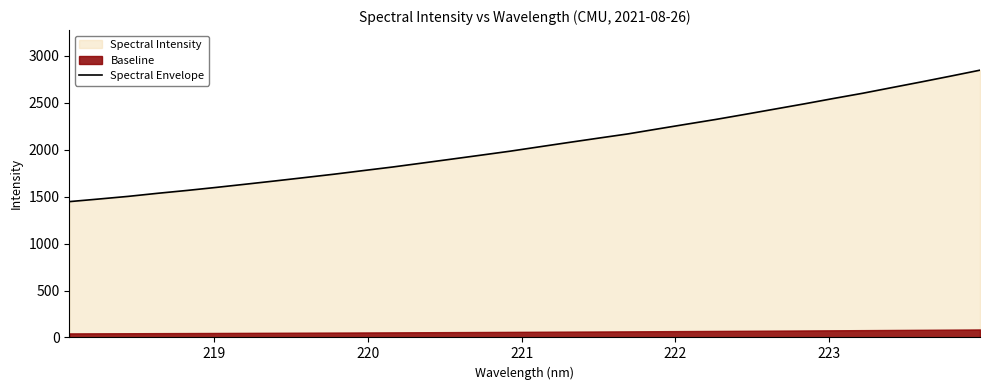

Reading left to right, transcribe all the data shown in this chart.

1447.2	1474.8	1503.1	1535.9	1566.3	1598.9	1633.1	1667.8	1703.4	1739.4	1778.1	1816.3	1858.0	1900.0	1942.2	1985.0	2031.6	2078.0	2123.6	2168.6	2220.7	2272.2	2323.0	2377.4	2432.9	2488.3	2545.9	2601.8	2662.5	2722.8	2784.7	2847.8